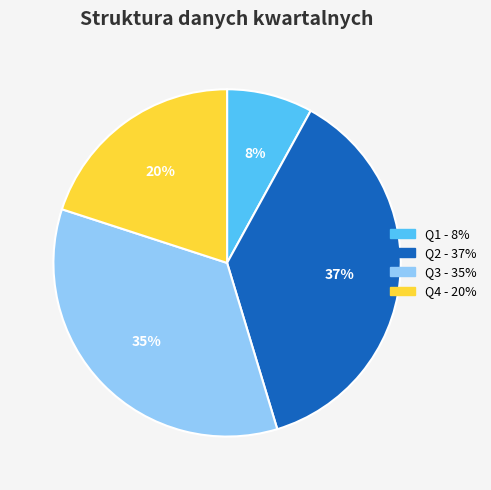

Rank the categories by value from lowest to highest.

Q1, Q4, Q3, Q2